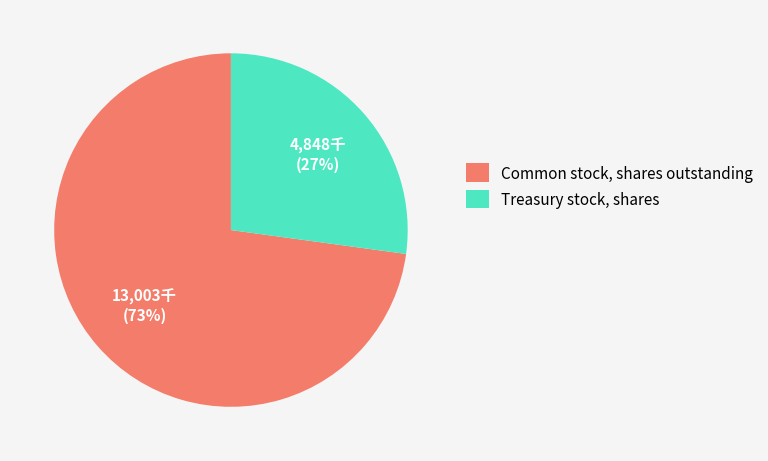

Combined, do Treasury stock, shares and Common stock, shares outstanding account for over 50%?

Yes